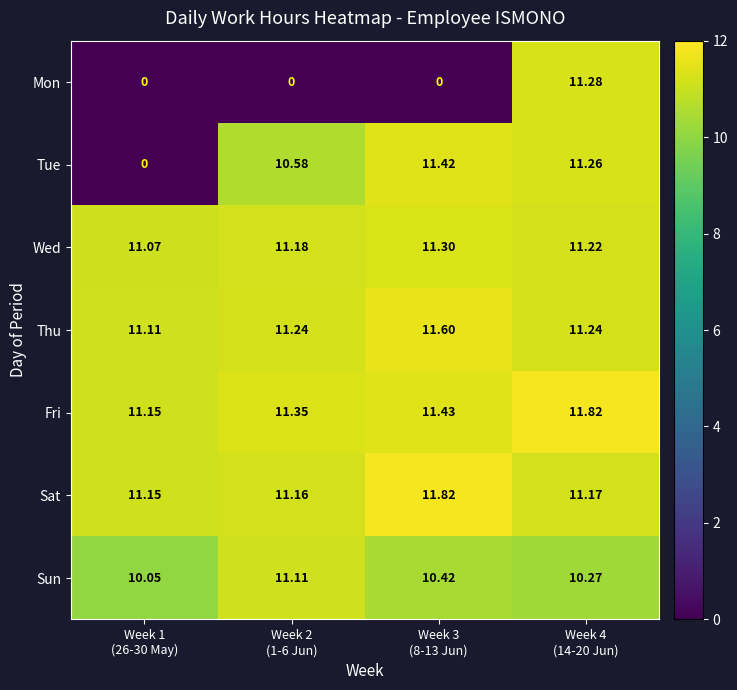

Is the value of Mon at Week 3 (8-13 Jun) greater than the value of Tue at Week 2 (1-6 Jun)?

No